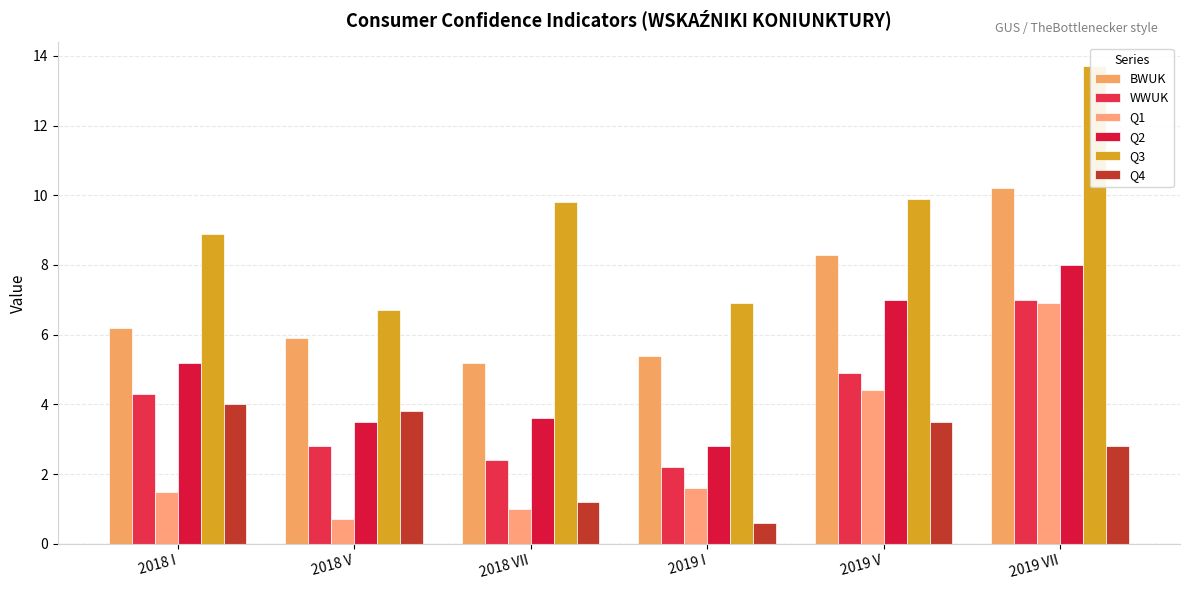

What is the minimum value shown in the chart?

0.6